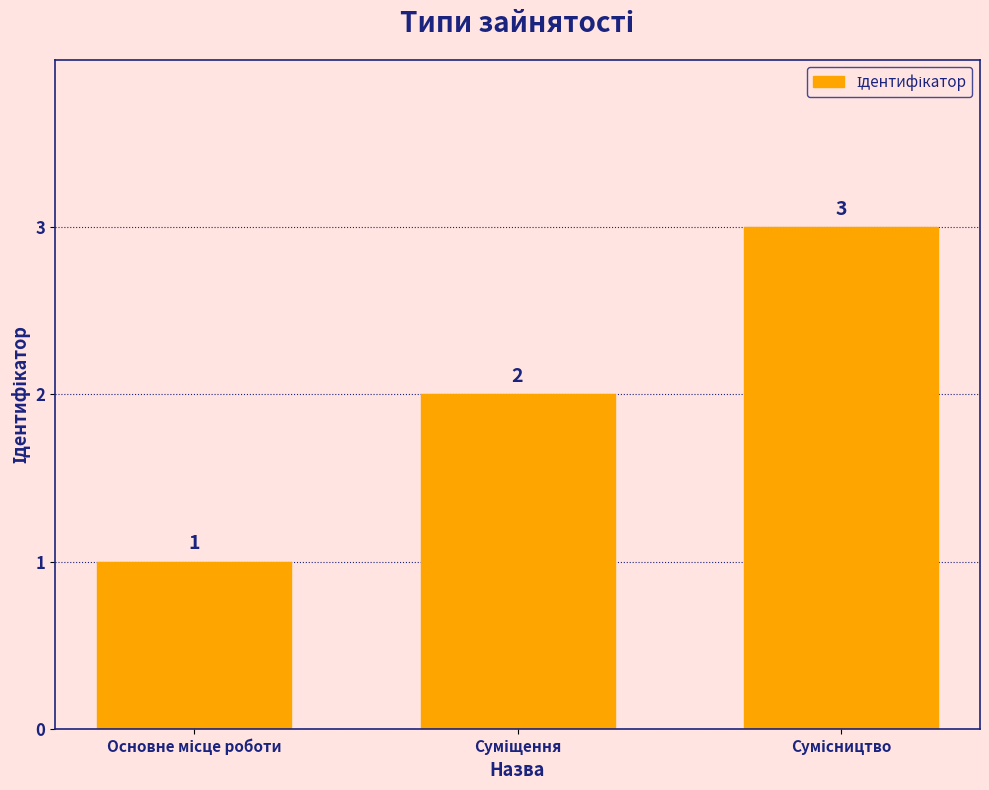

How many values are between 1 and 3?

3